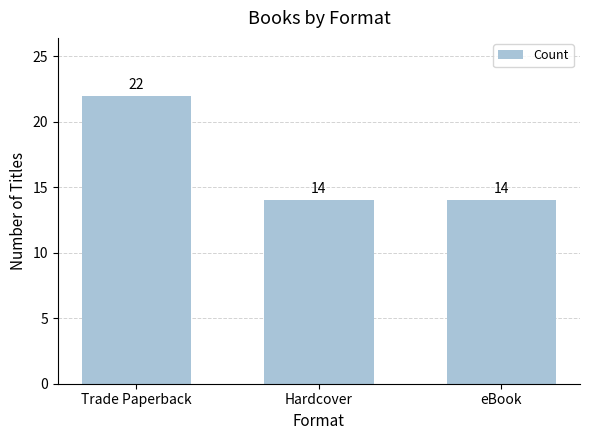

What is the maximum value shown in the chart?

22